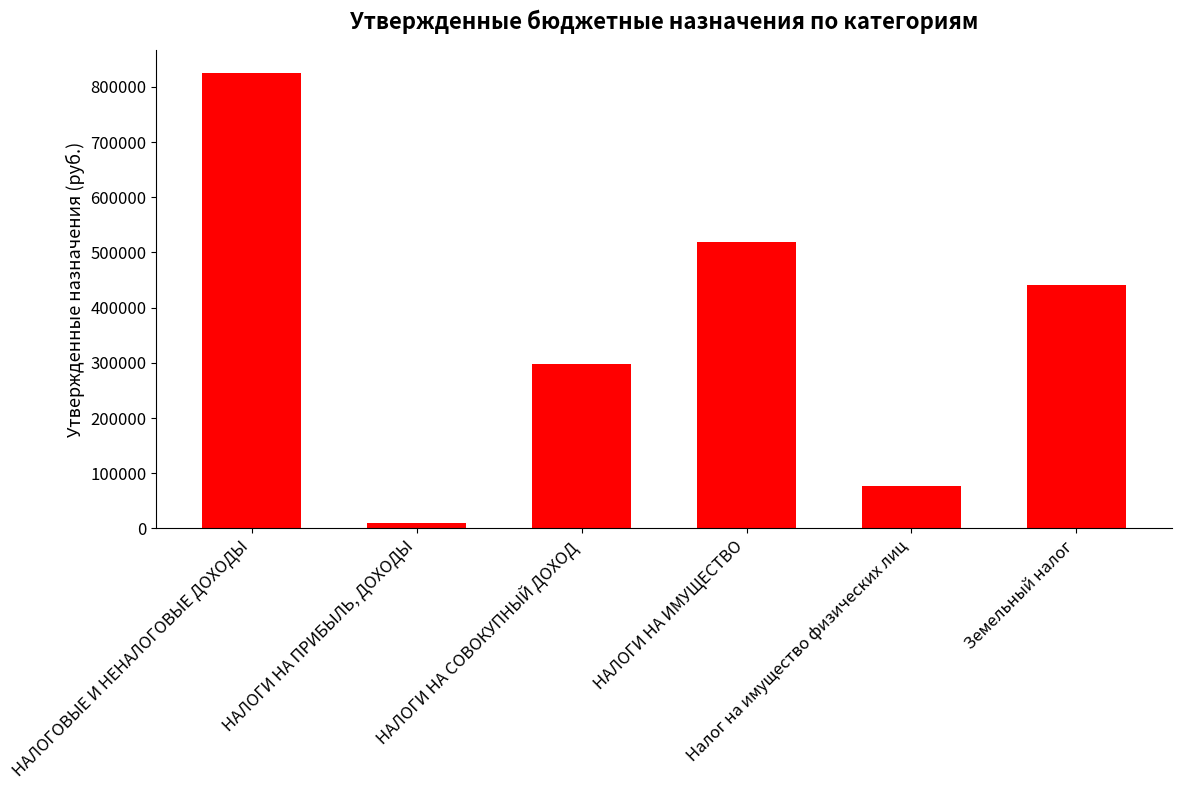

What is the change in value from НАЛОГИ НА СОВОКУПНЫЙ ДОХОД to Налог на имущество физических лиц?

-221000